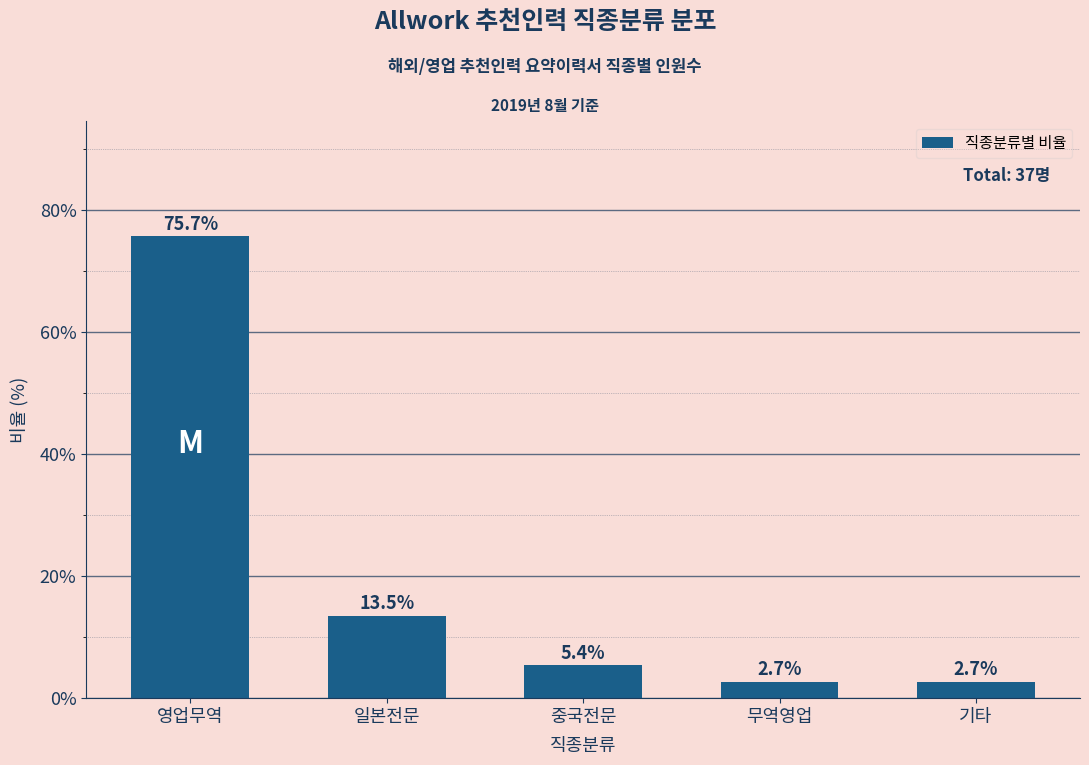

What is the average value?

20.0